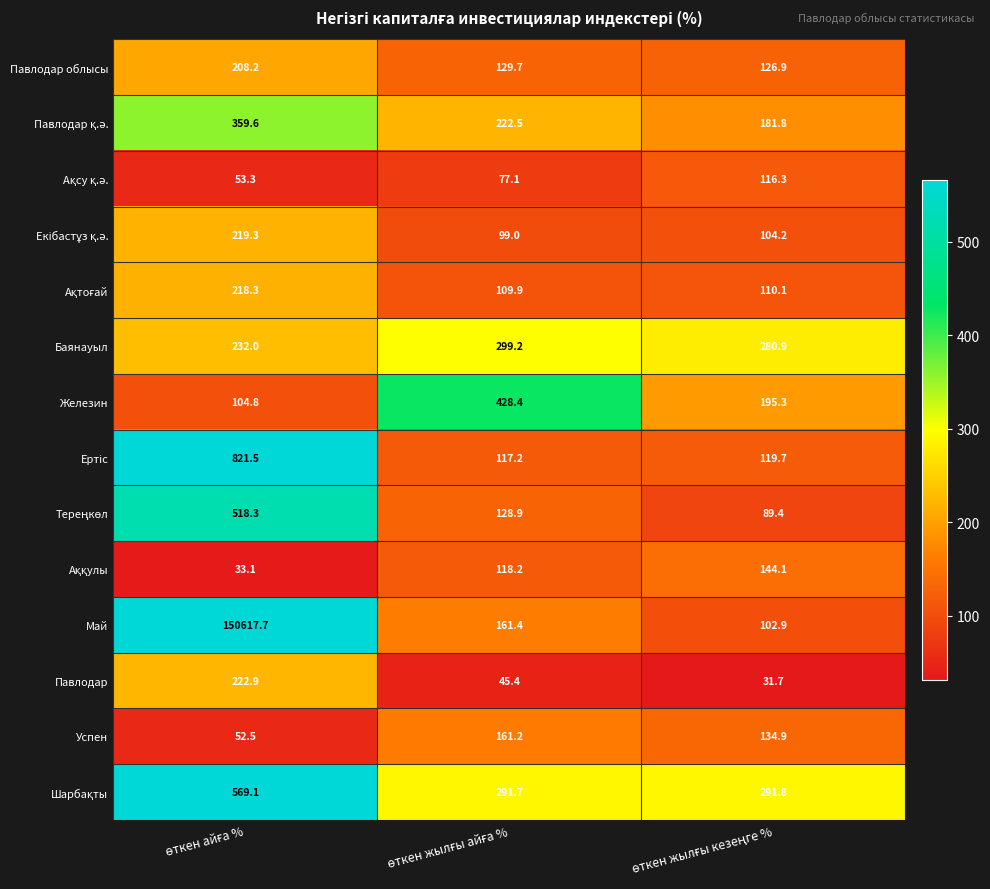

What is the sum of all Успен values?

348.6